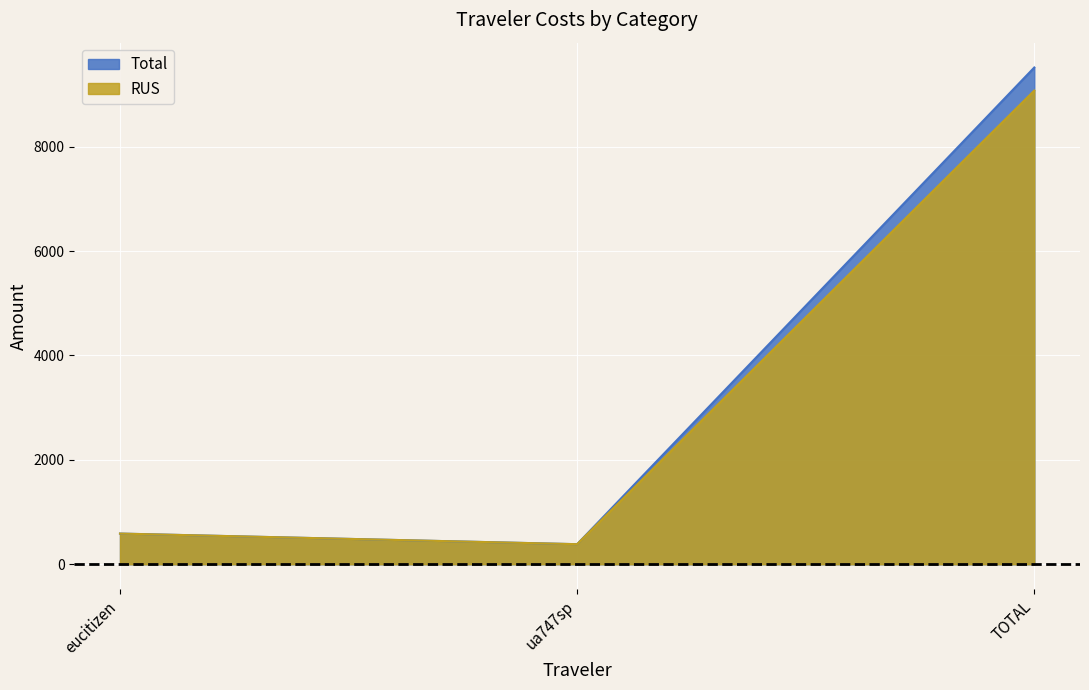

Between eucitizen and ua747sp, which is larger?

eucitizen